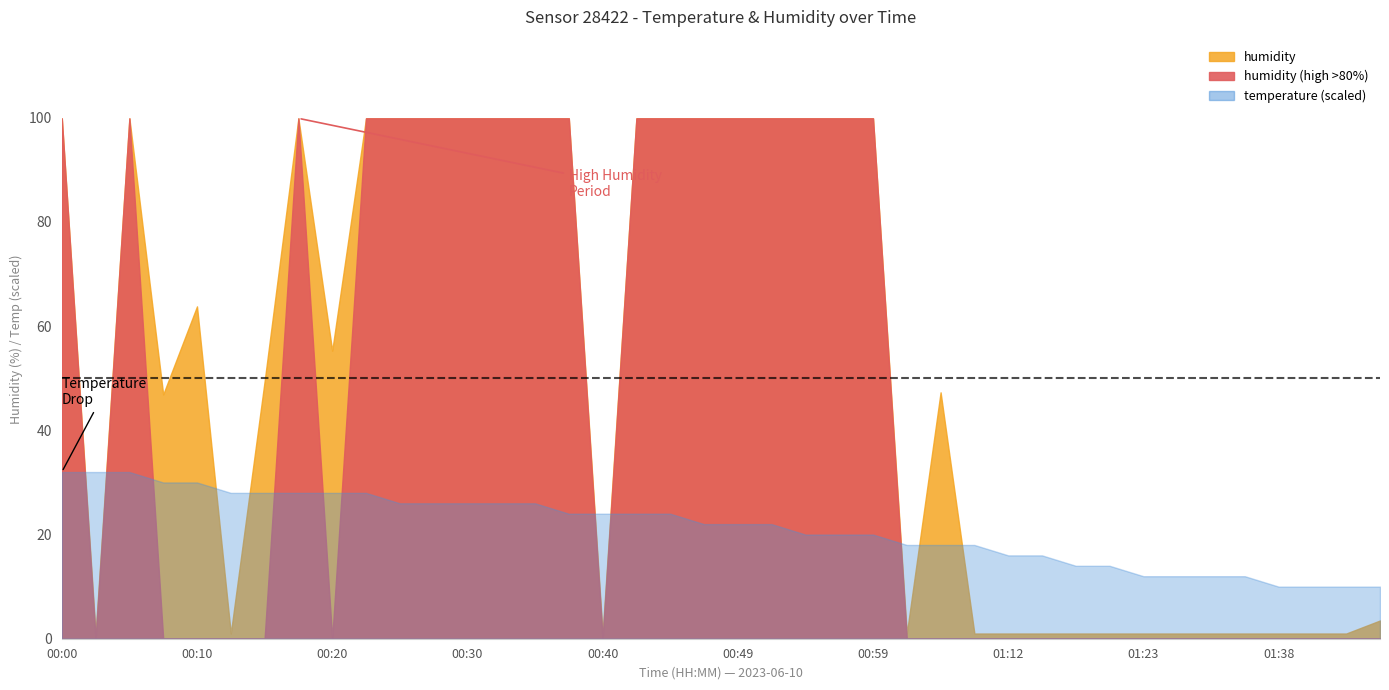

What is the label of the 23rd point from the left?

00:54